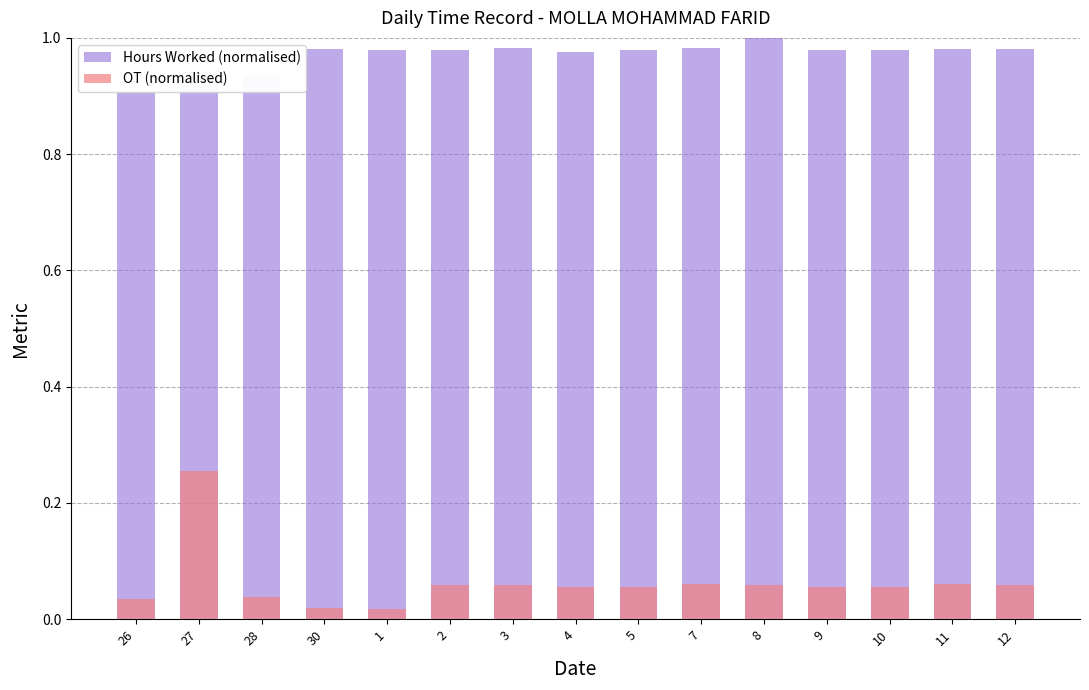

Where is Hours Worked (normalised) nearest to the value 0?

26